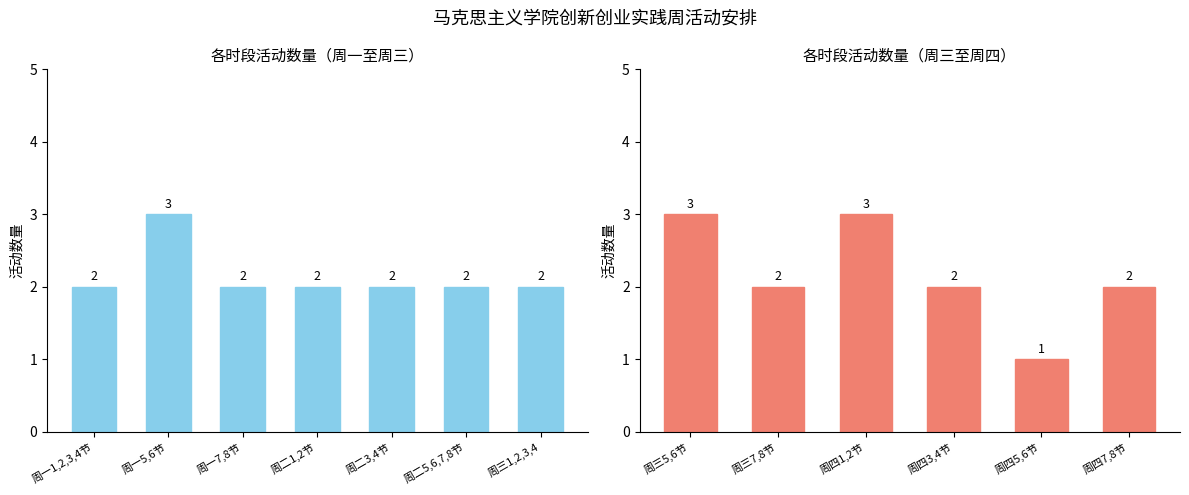

What position from the left is 周二5,6,7,8节?

6